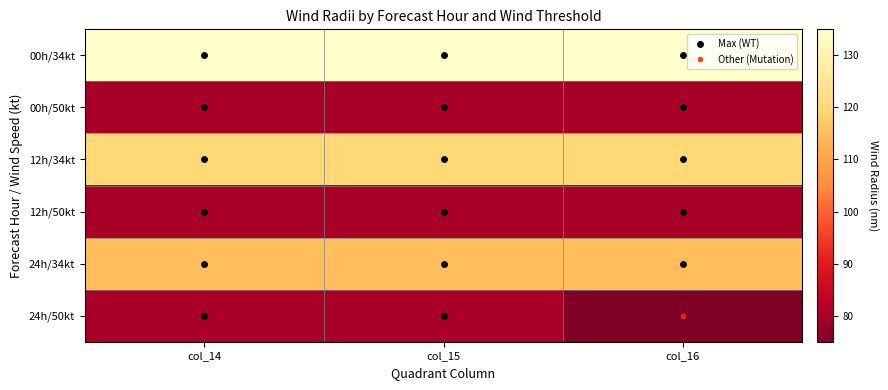

Reading right to left, what are all the values shown in this chart?

00h/34kt: col_16=135	col_15=135	col_14=135
00h/50kt: col_16=80	col_15=80	col_14=80
12h/34kt: col_16=120	col_15=120	col_14=120
12h/50kt: col_16=80	col_15=80	col_14=80
24h/34kt: col_16=115	col_15=115	col_14=115
24h/50kt: col_16=75	col_15=80	col_14=80